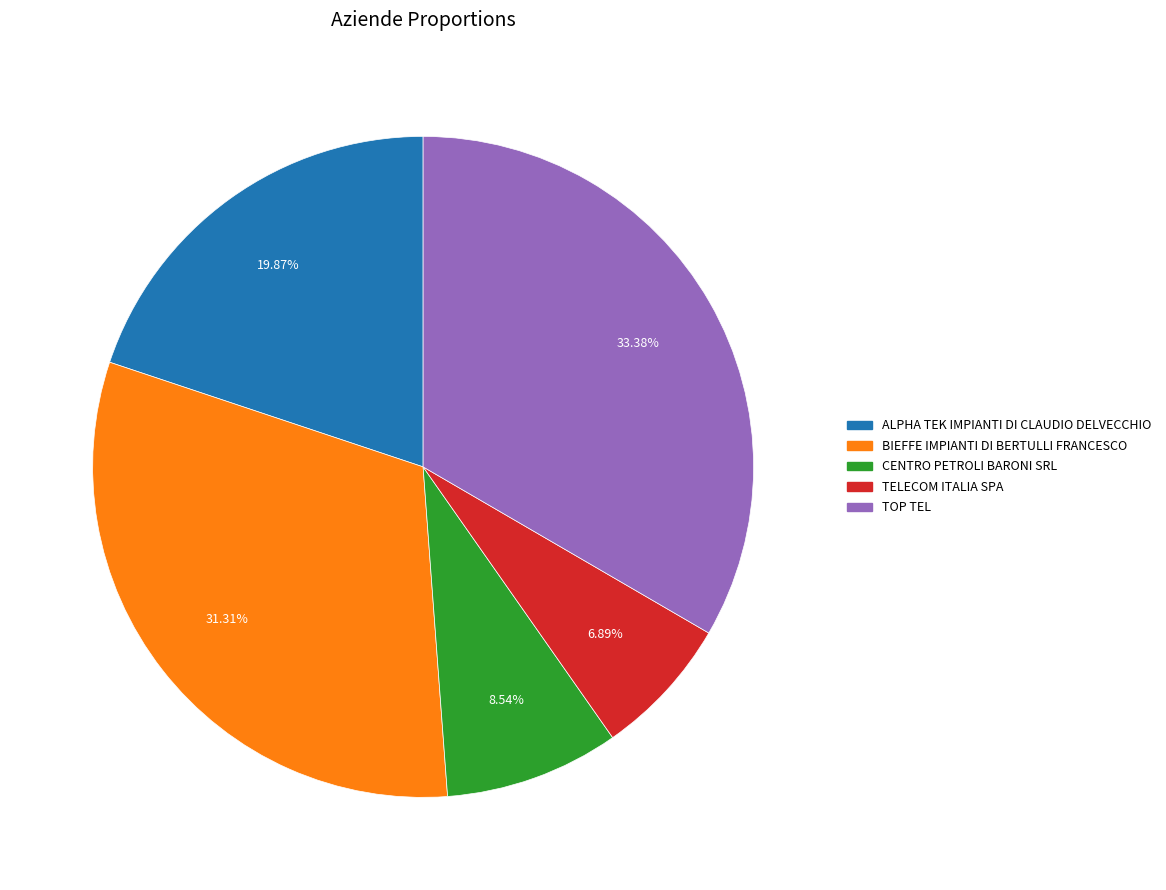

To the nearest percent, what portion does BIEFFE IMPIANTI DI BERTULLI FRANCESCO represent?

31%